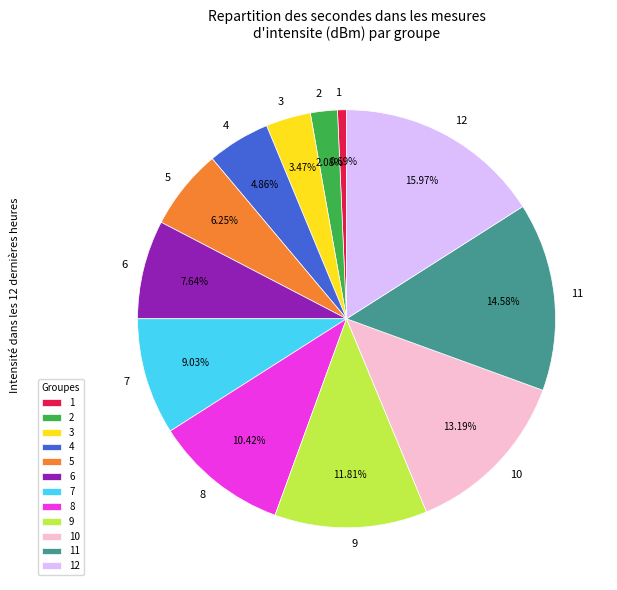

To the nearest percent, what is the average slice percentage?

8%